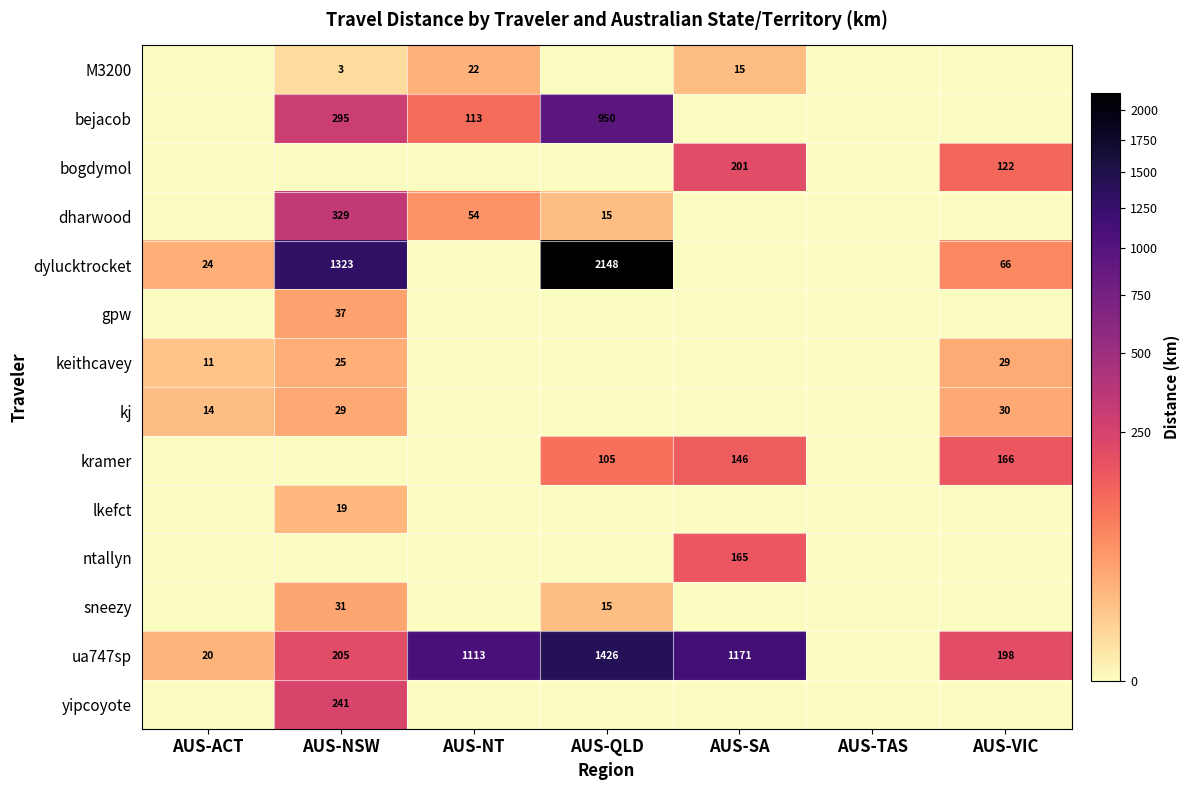

Is it true that dylucktrocket equals 66 at AUS-VIC?

True